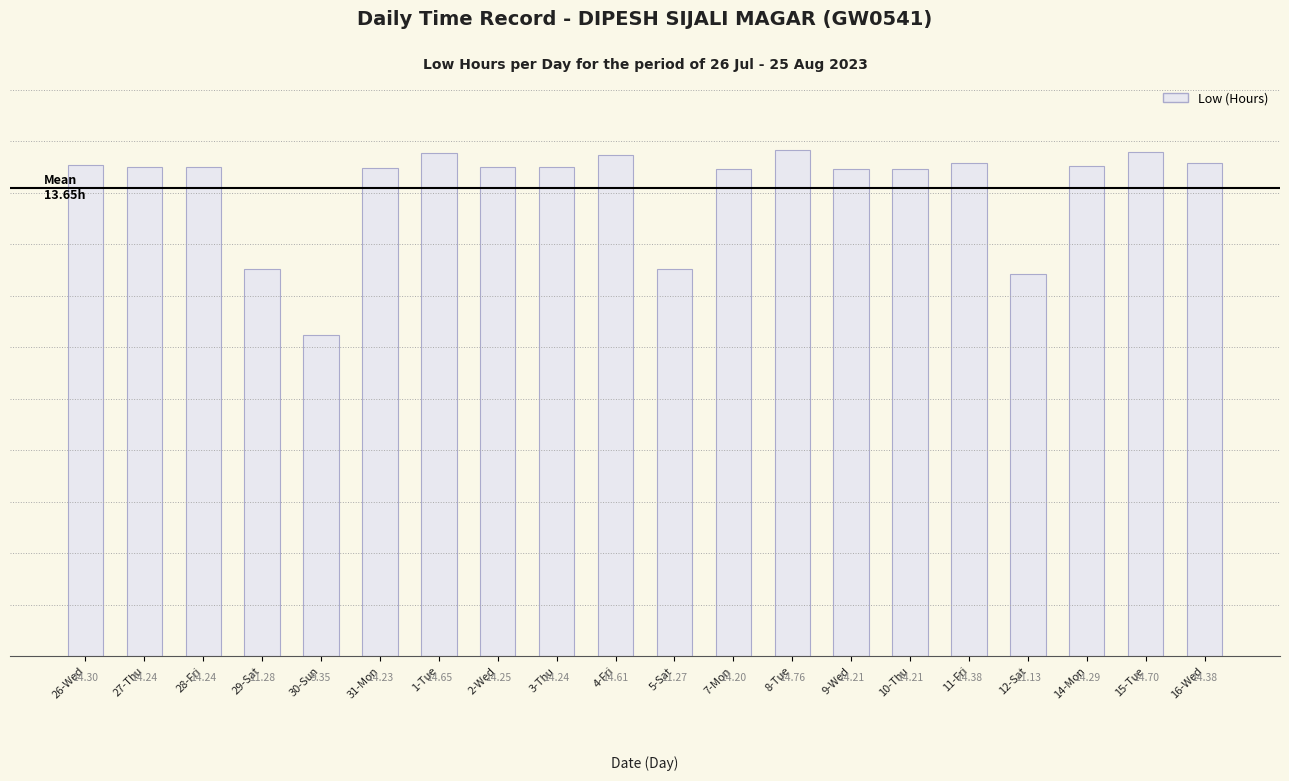

Which has a higher value, 15-Tue or 3-Thu?

15-Tue